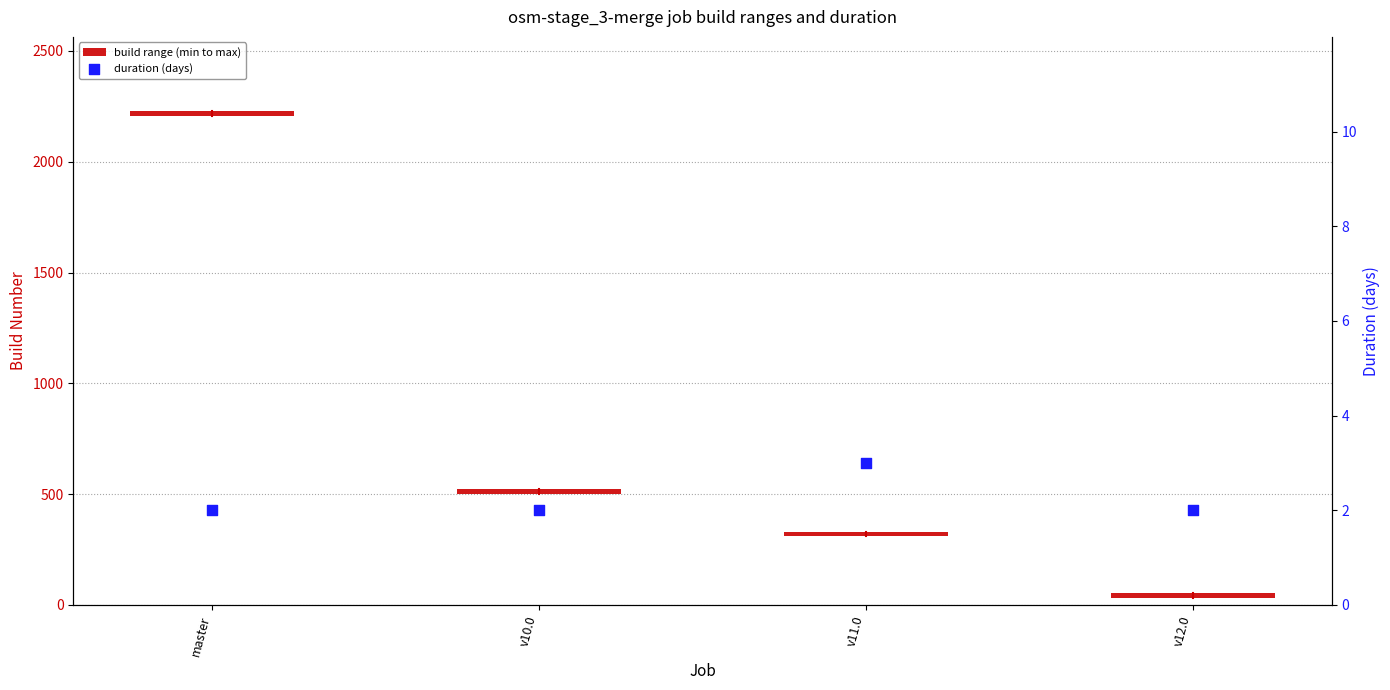

At how many categories does at least one series exceed 7?

4